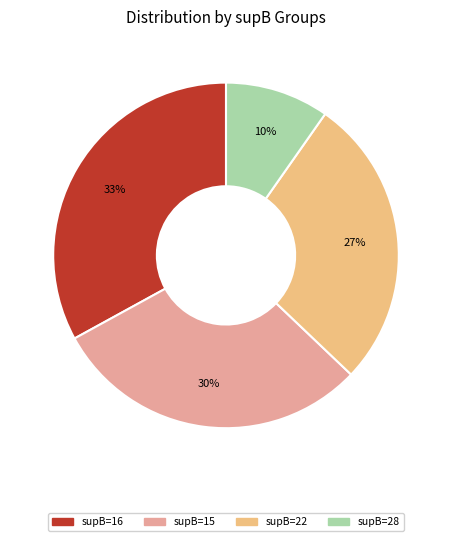

To the nearest percent, what is the difference between the largest and smallest slice percentages?

23%